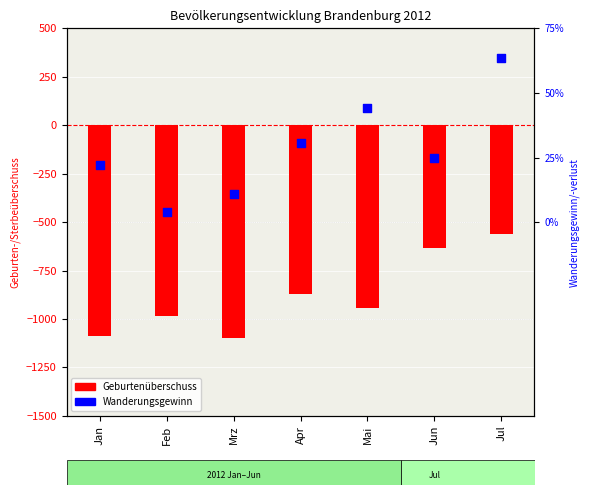

What is the total value across all series at Feb?

-906